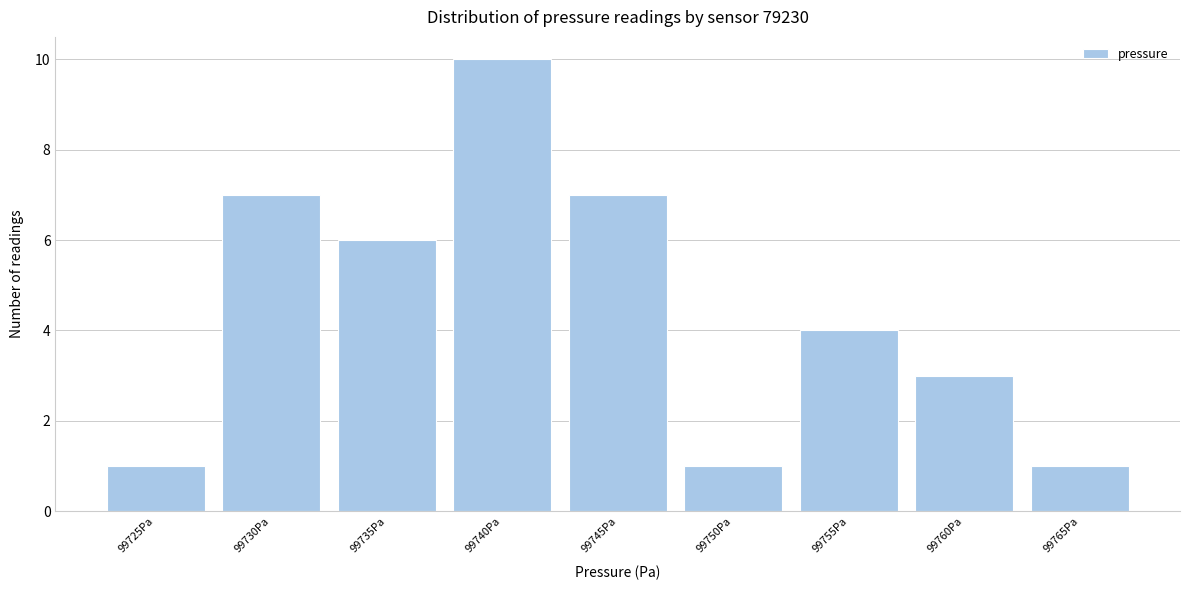

Reading left to right, what are all the values shown in this chart?

1	7	6	10	7	1	4	3	1